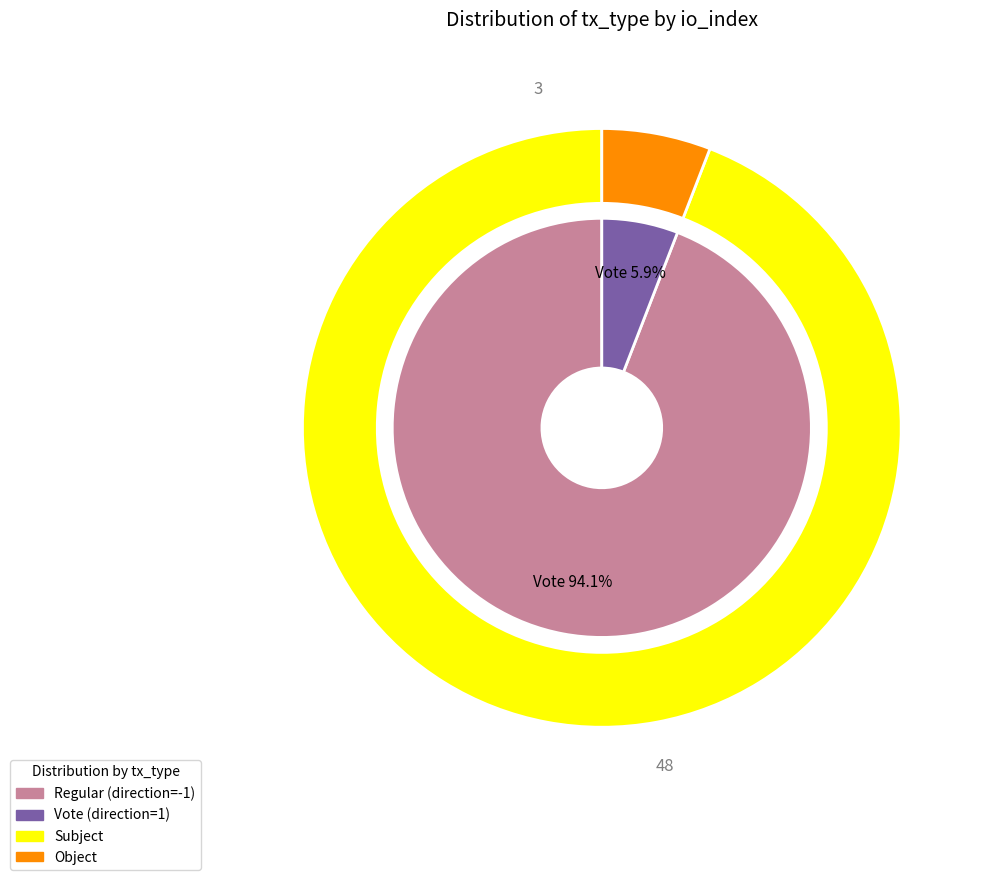

Which slice is the largest?

Regular (io_index=48)